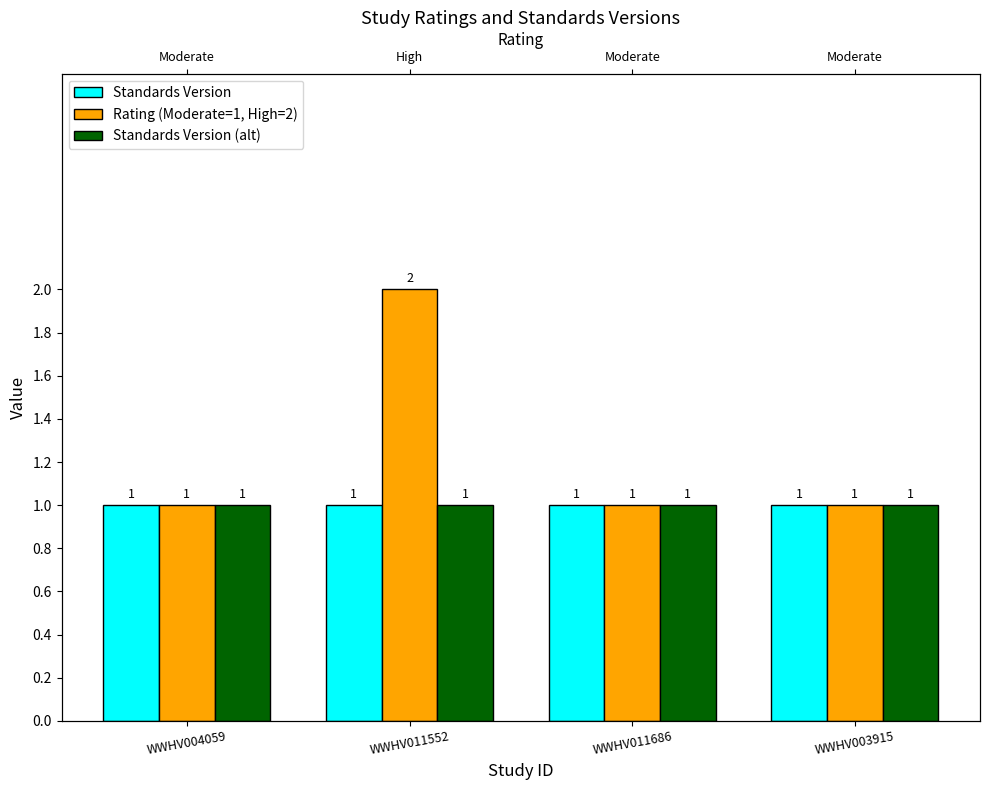

Where is Standards Version nearest to the value 1?

WWHV004059